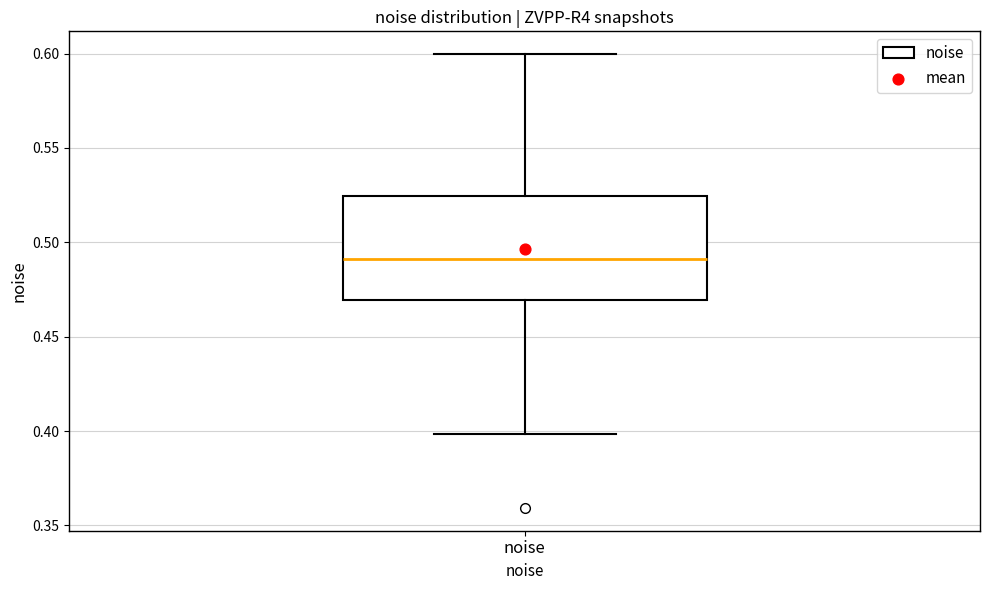

Transcribe this box plot: give where the median line is, the range the box spans, and where the two whiskers end, as read against the y-axis. The values are not printed on the chart, so give them approximately, as read against the axis.

median 0.490, box 0.470 to 0.525, whiskers 0.400 to 0.600